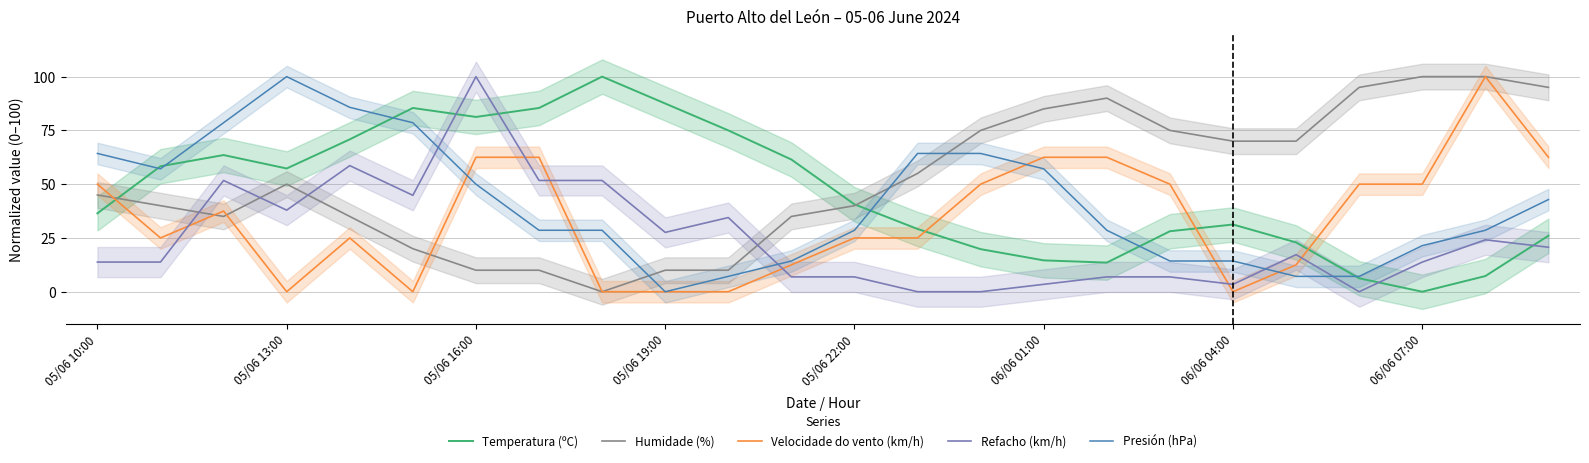

At which label does Temperatura (ºC) reach its minimum?

06/06 07:00